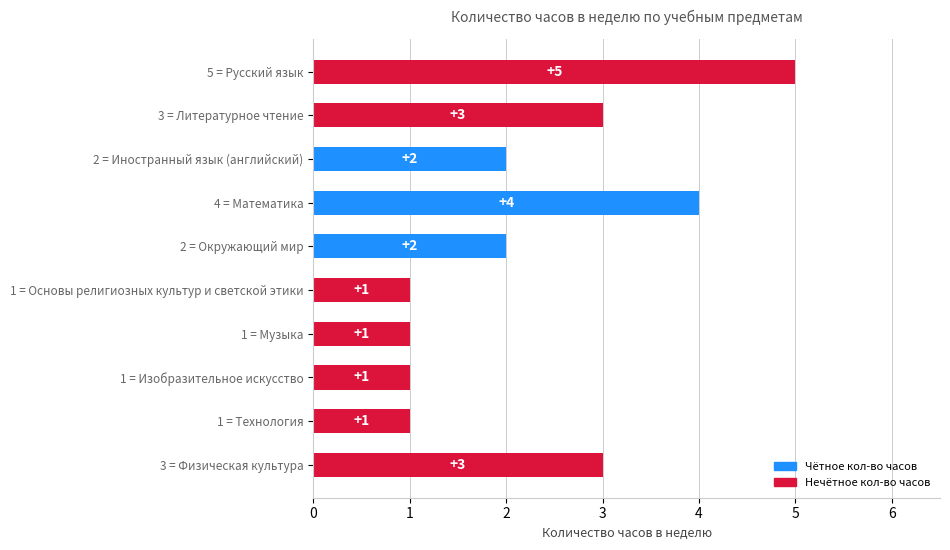

What is the value of the 3rd bar from the top?

2